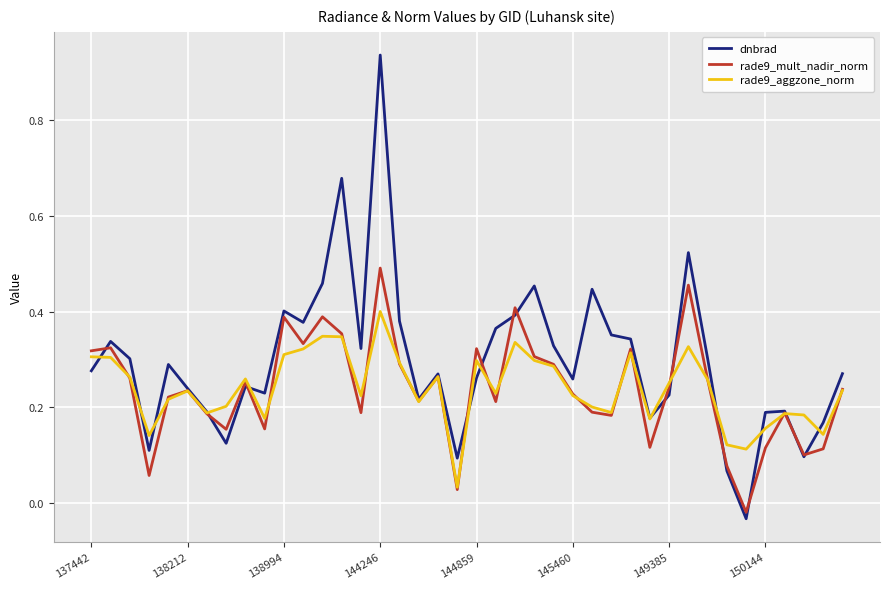

Which series has the largest total across all categories?

dnbrad